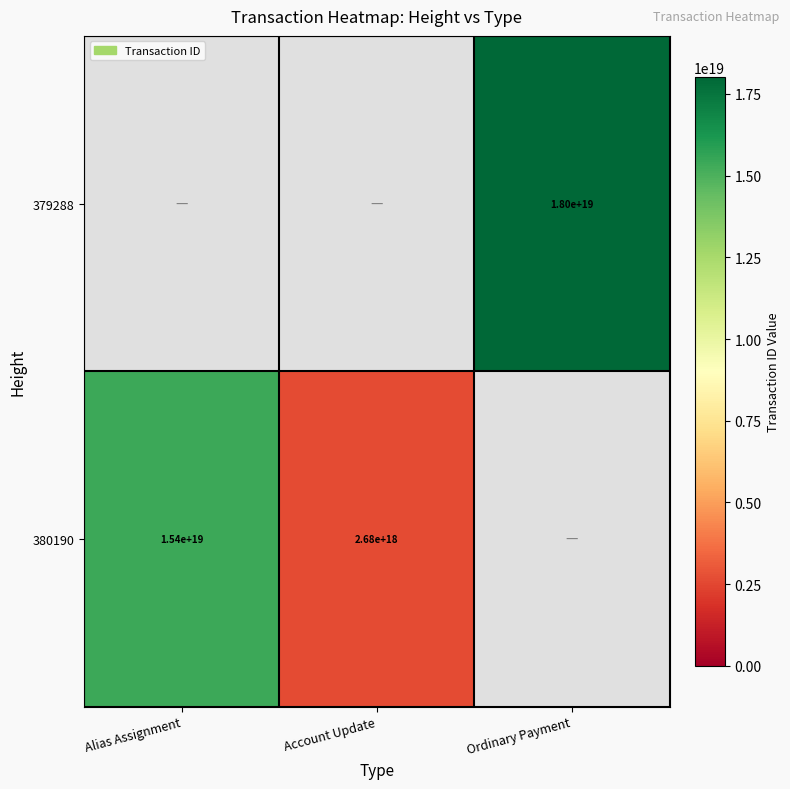

True or false: 380190 has a value of 4712819830104929280 at Alias Assignment.

False